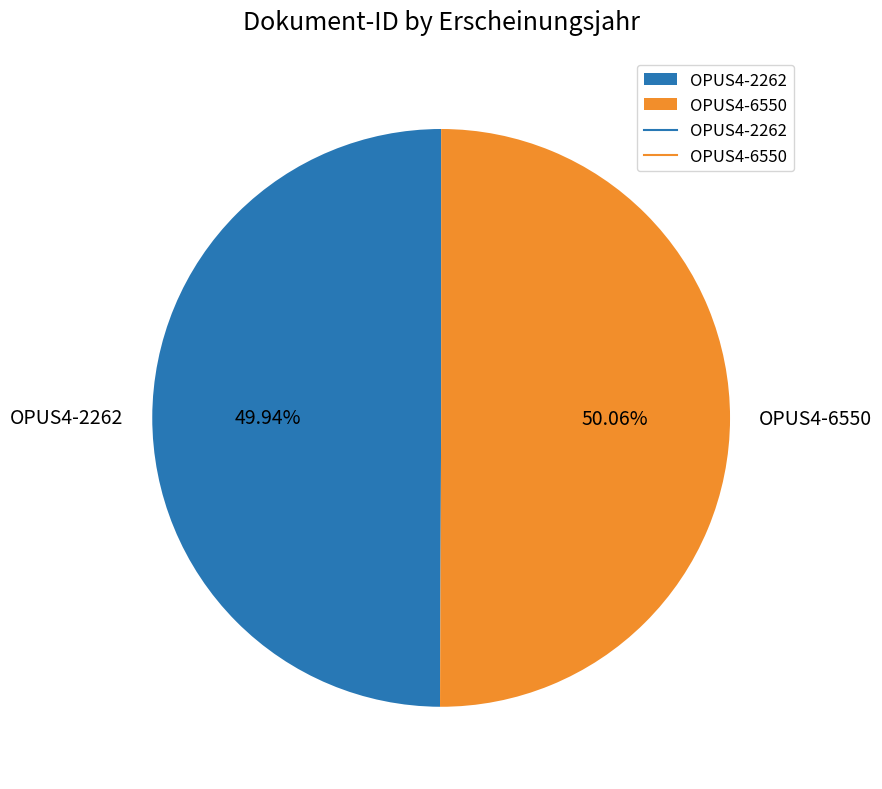

Does any single category account for the majority?

Yes